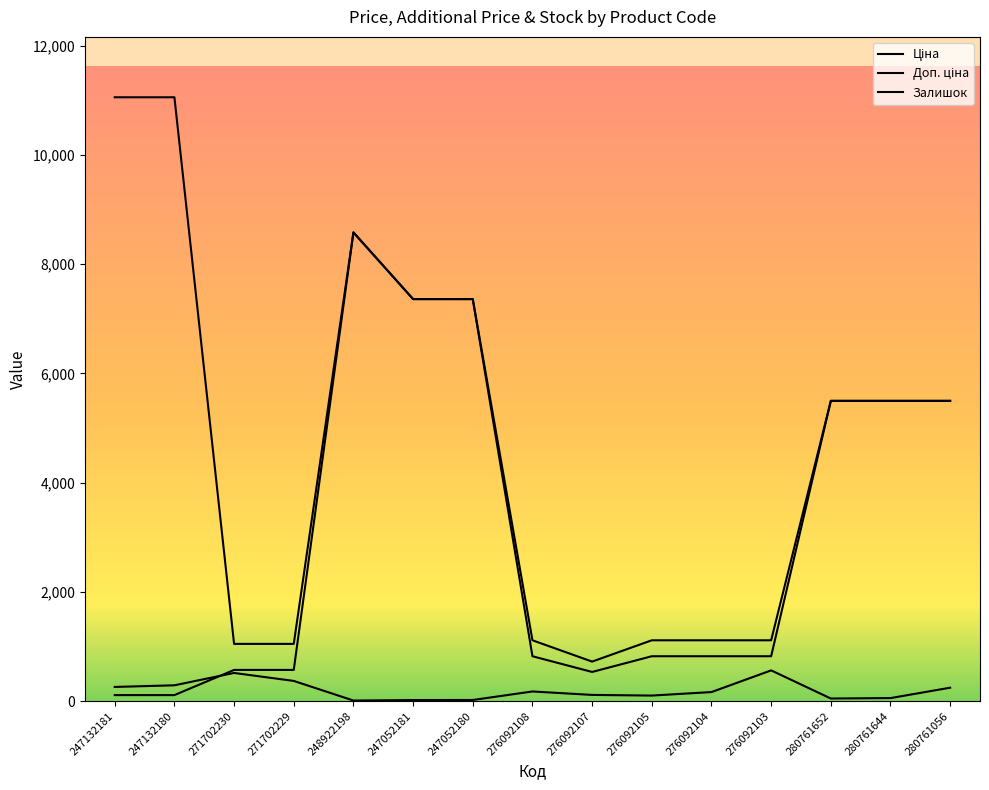

Between which two adjacent categories do Залишок and Ціна first intersect?

247132180 and 271702230